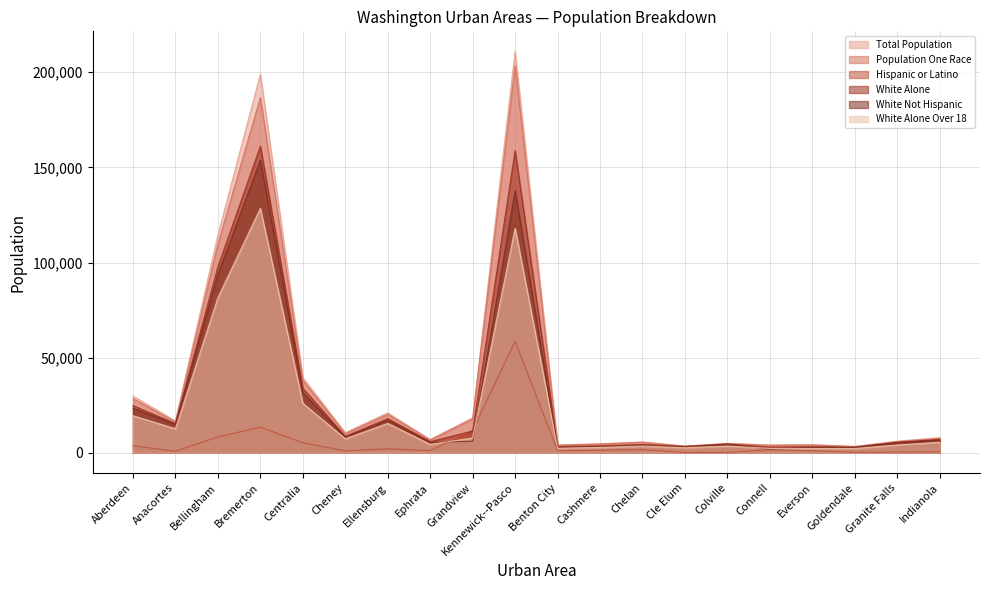

What is the minimum value shown in the chart?

165